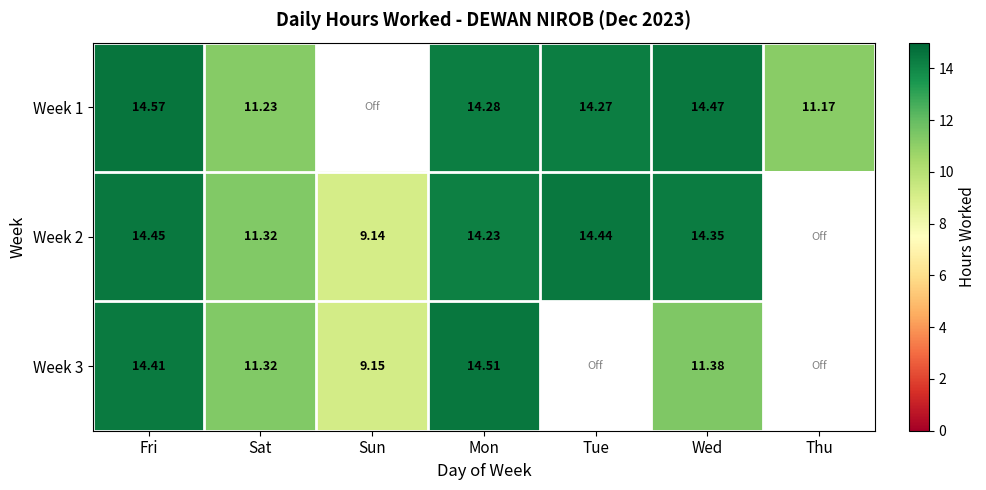

Is the value of Week 1 at Thu greater than the value of Week 2 at Mon?

No